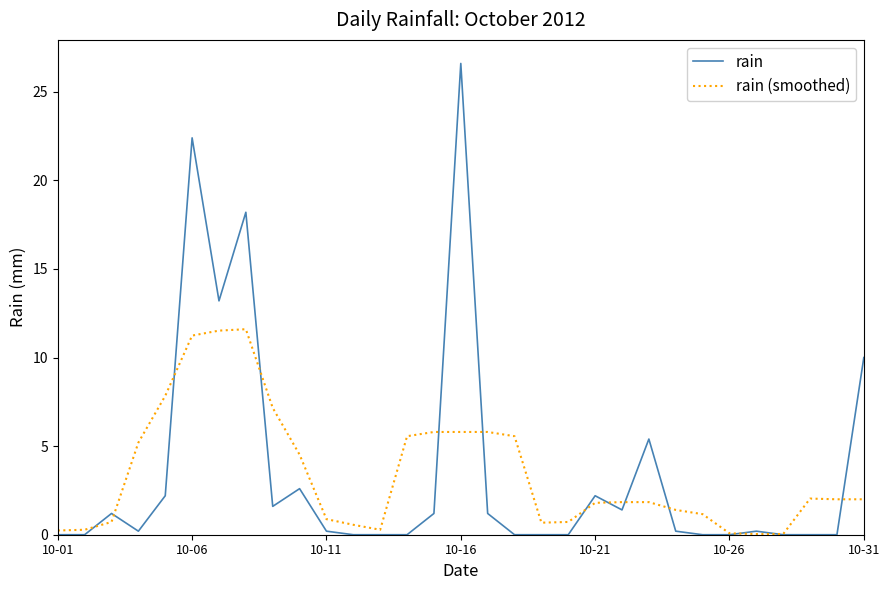

Which series has the widest spread of values?

rain